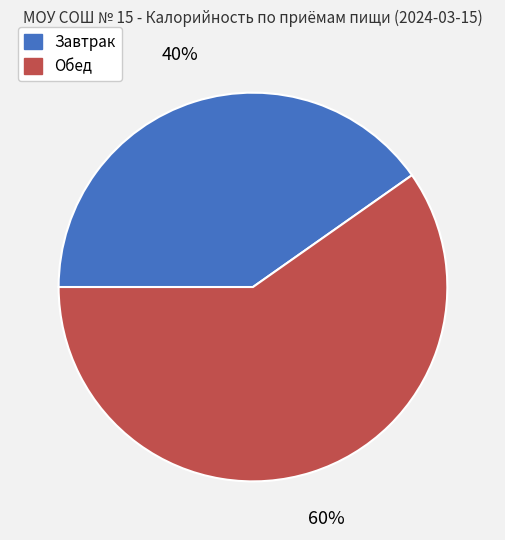

The Обед slice represents 60% of the pie. True or false?

True